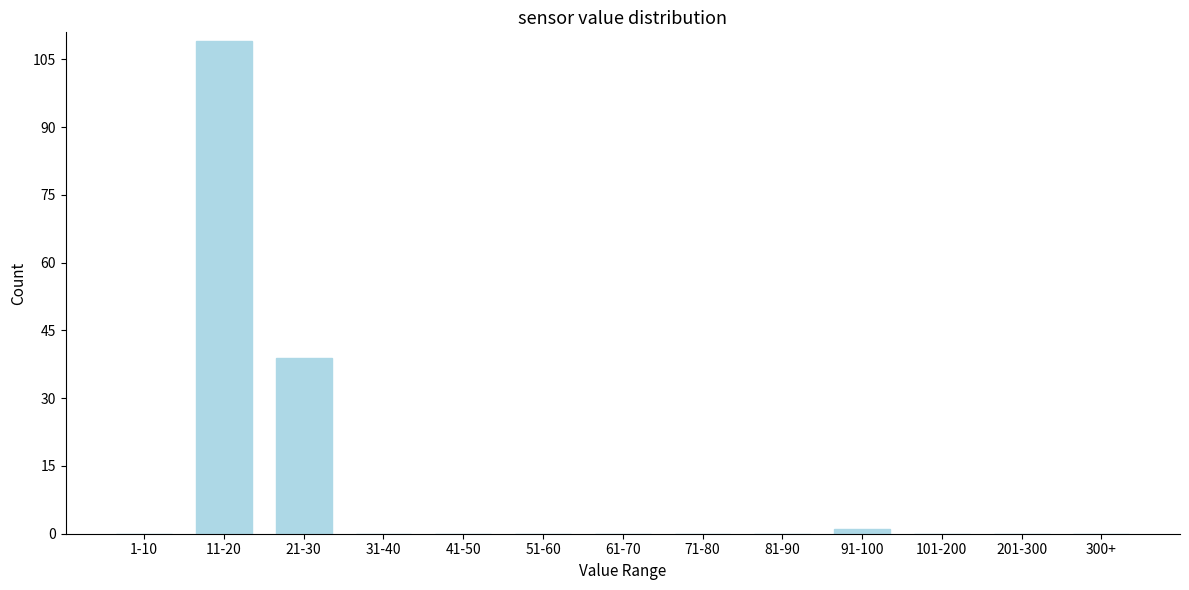

Reading left to right, what are all the values shown in this chart?

1-10=0	11-20=109	21-30=39	31-40=0	41-50=0	51-60=0	61-70=0	71-80=0	81-90=0	91-100=1	101-200=0	201-300=0	300+=0